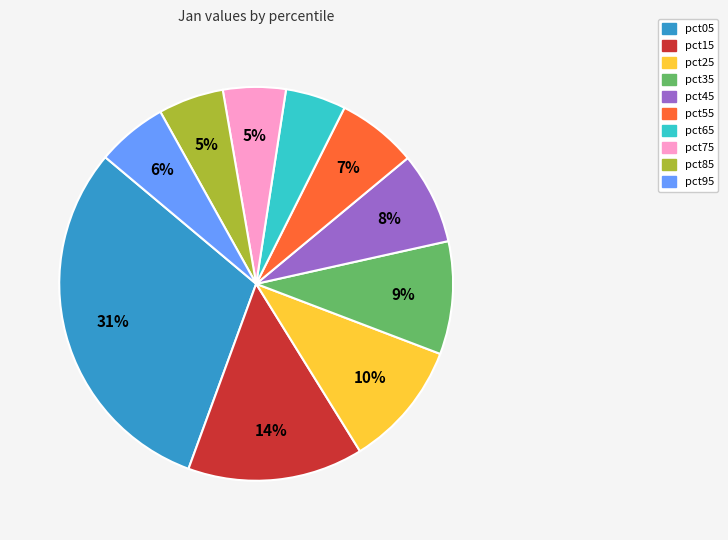

Which category has the biggest portion of the pie?

pct05